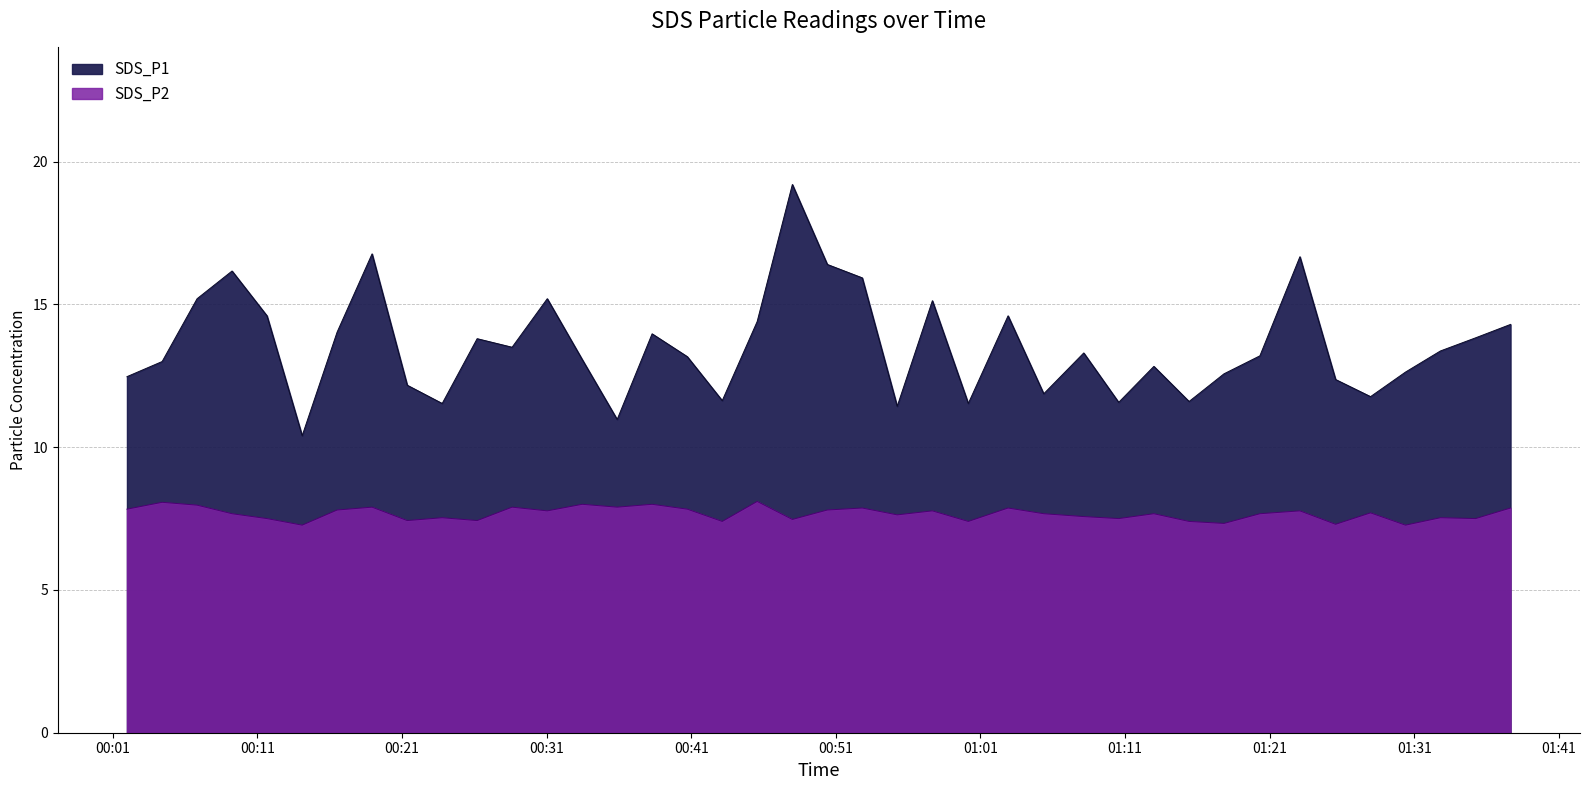

At which label is SDS_P2 closest to 7?

2023/07/01 00:14:06